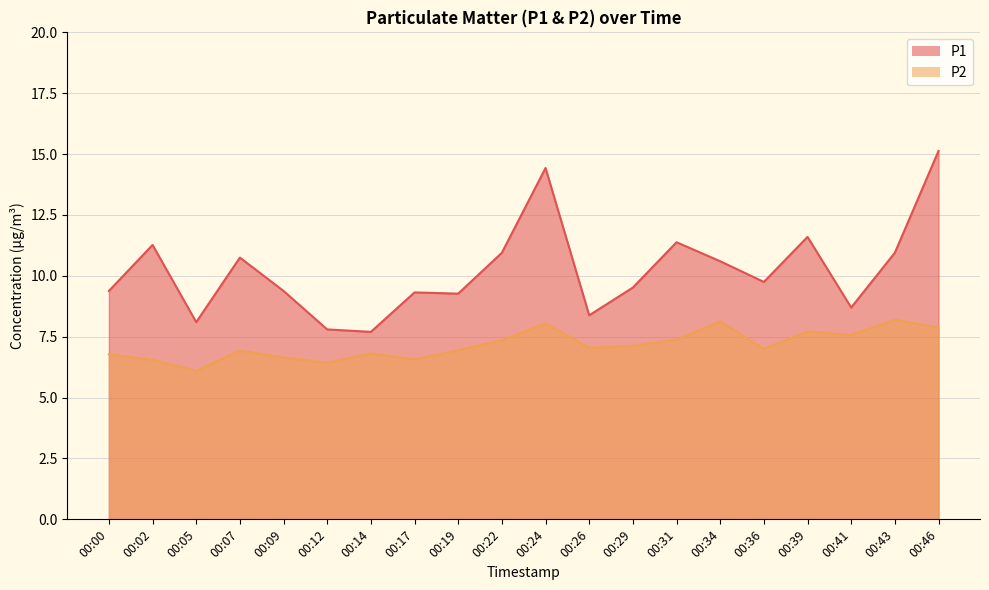

Reading left to right, list all the values displayed in this chart.

P1: 9.4	11.3	8.1	10.8	9.4	7.8	7.7	9.3	9.3	10.9	14.4	8.4	9.5	11.4	10.6	9.8	11.6	8.7	10.9	15.1
P2: 6.8	6.5	6.1	6.9	6.7	6.4	6.8	6.6	7.0	7.3	8.1	7.0	7.1	7.4	8.1	7.0	7.7	7.6	8.2	7.9